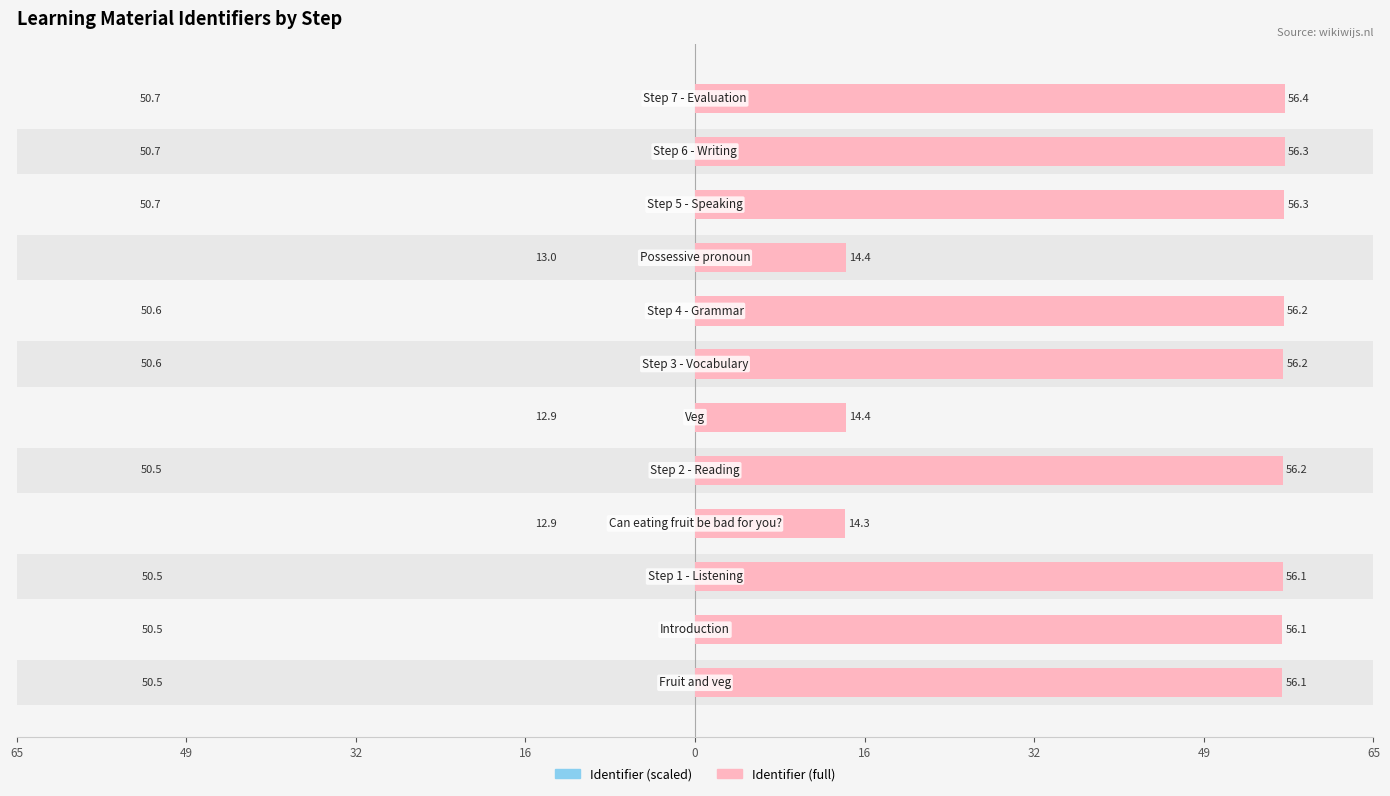

Are the bars horizontal?

Yes